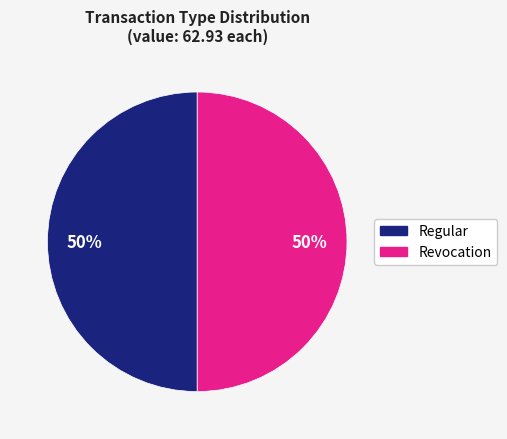

Do Regular and Revocation together represent more than half of the pie?

Yes